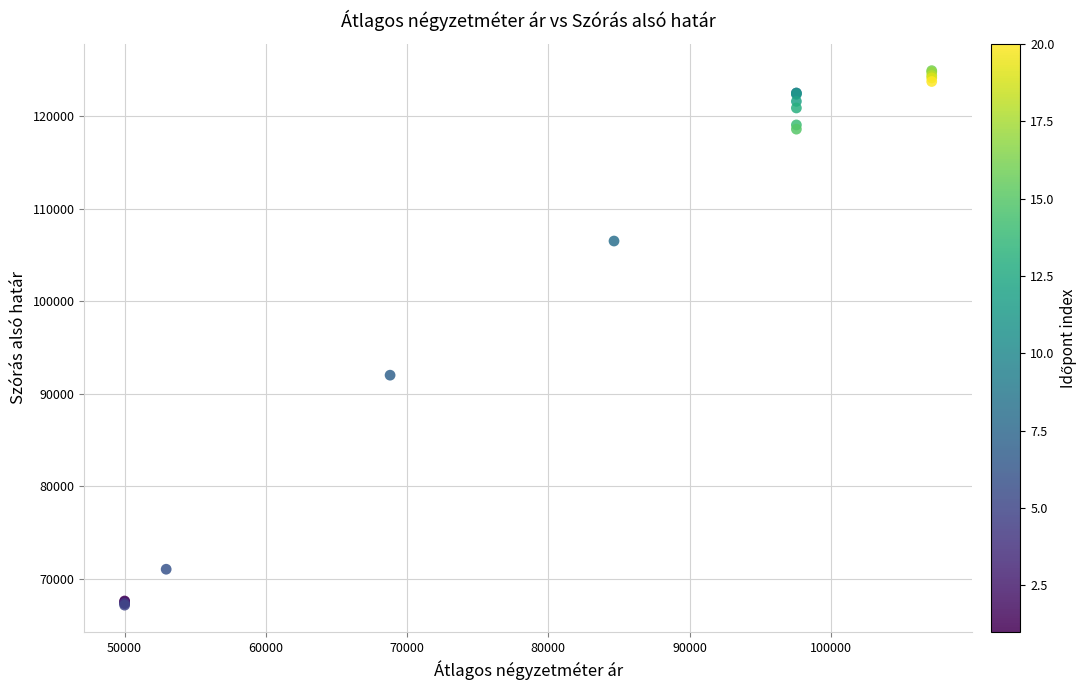

What Y value in the scatter plot is closest to 96027?

91996